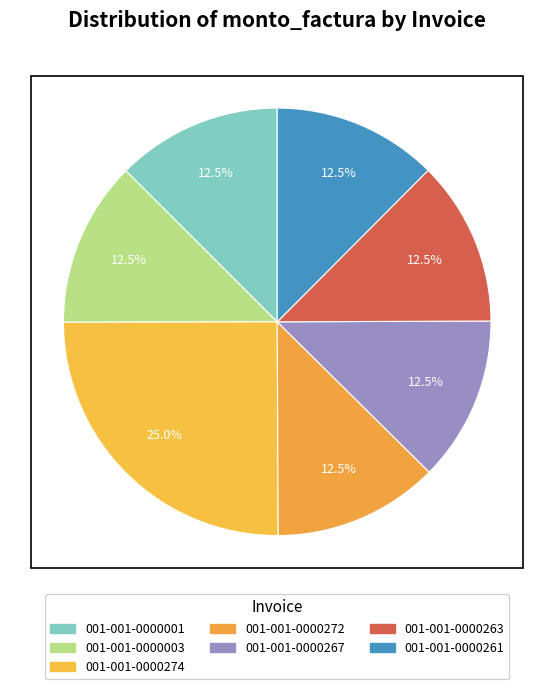

To the nearest percent, what percentage of the pie is 001-001-0000272?

13%